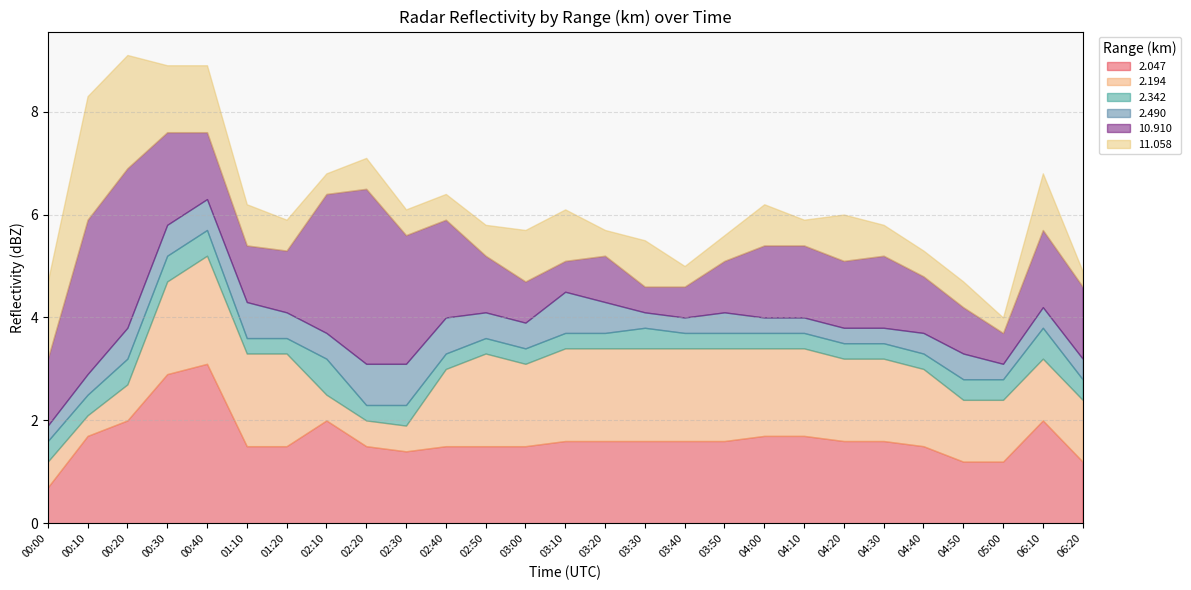

Reading right to left, transcribe all the data shown in this chart.

2.047: 1.2	2.0	1.2	1.2	1.5	1.6	1.6	1.7	1.7	1.6	1.6	1.6	1.6	1.6	1.5	1.5	1.5	1.4	1.5	2.0	1.5	1.5	3.1	2.9	2.0	1.7	0.7
2.194: 1.2	1.2	1.2	1.2	1.5	1.6	1.6	1.7	1.7	1.8	1.8	1.8	1.8	1.8	1.6	1.8	1.5	0.5	0.5	0.5	1.8	1.8	2.1	1.8	0.7	0.4	0.5
2.342: 0.4	0.6	0.4	0.4	0.3	0.3	0.3	0.3	0.3	0.3	0.3	0.4	0.3	0.3	0.3	0.3	0.3	0.4	0.3	0.7	0.3	0.3	0.5	0.5	0.5	0.4	0.4
2.490: 0.4	0.4	0.3	0.5	0.4	0.3	0.3	0.3	0.3	0.4	0.3	0.3	0.6	0.8	0.5	0.5	0.7	0.8	0.8	0.5	0.5	0.7	0.6	0.6	0.6	0.4	0.3
10.910: 1.4	1.5	0.6	0.9	1.1	1.4	1.3	1.4	1.4	1.0	0.6	0.5	0.9	0.6	0.8	1.1	1.9	2.5	3.4	2.7	1.2	1.1	1.3	1.8	3.1	3.0	1.3
11.058: 0.3	1.1	0.3	0.5	0.5	0.6	0.9	0.5	0.8	0.5	0.4	0.9	0.5	1.0	1.0	0.6	0.5	0.5	0.6	0.4	0.6	0.8	1.3	1.3	2.2	2.4	1.5